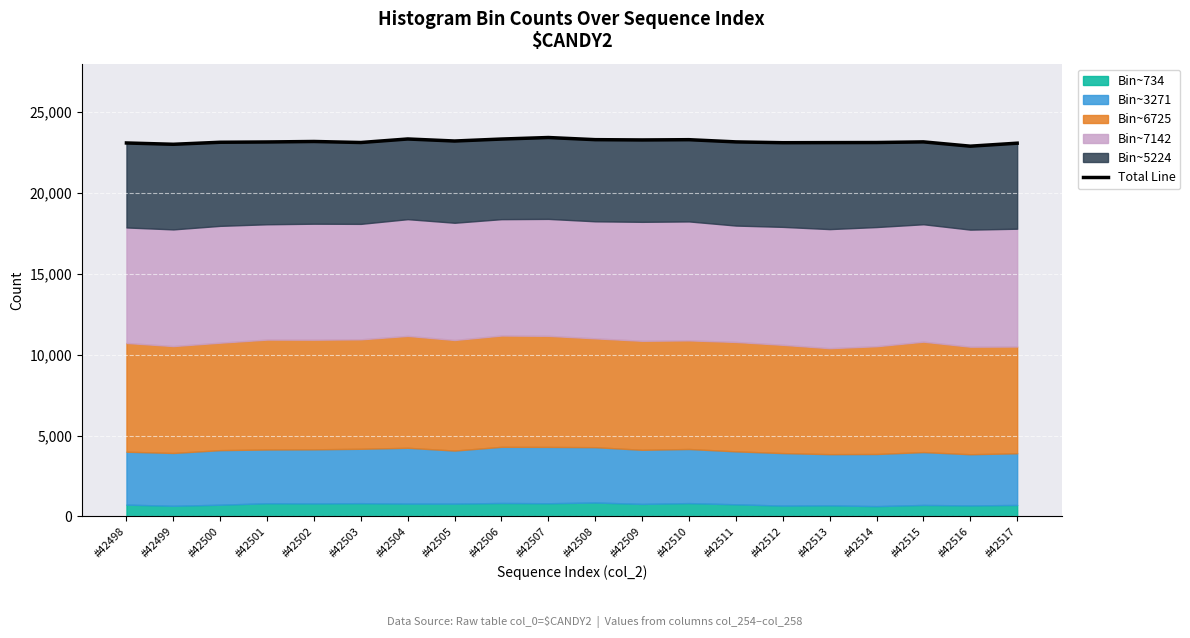

Rank the categories by value from lowest to highest.

#42516, #42499, #42517, #42498, #42512, #42513, #42514, #42503, #42500, #42501, #42511, #42515, #42502, #42505, #42509, #42510, #42508, #42506, #42504, #42507